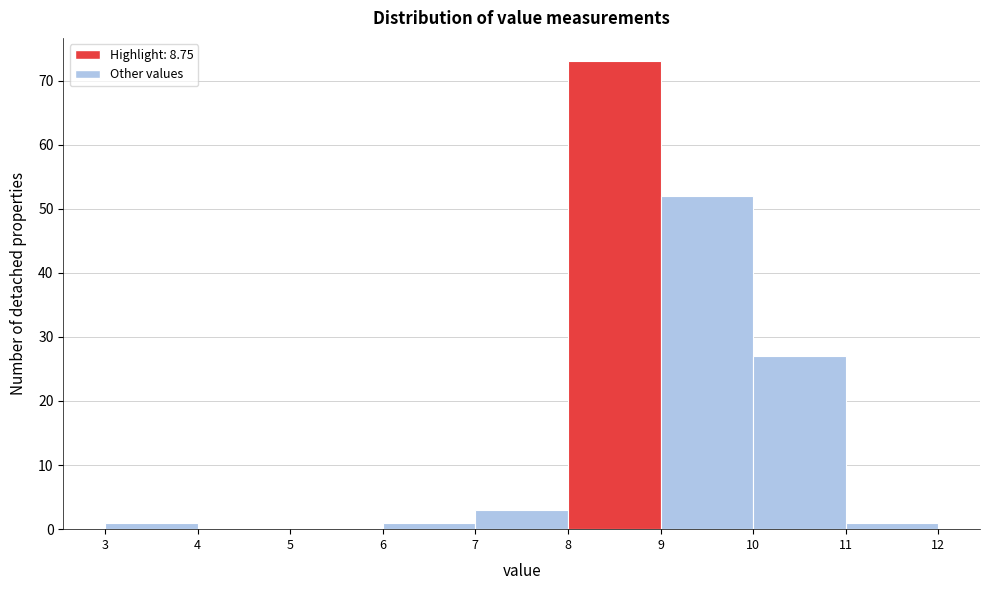

Reading left to right, list every bar in this chart as the range it spans on the x-axis followed by its height. The values are not printed on the chart, so give them approximately, as read against the axis.

3 to 4: 1
4 to 5: 0
5 to 6: 0
6 to 7: 1
7 to 8: 3
8 to 9: 73
9 to 10: 52
10 to 11: 27
11 to 12: 1